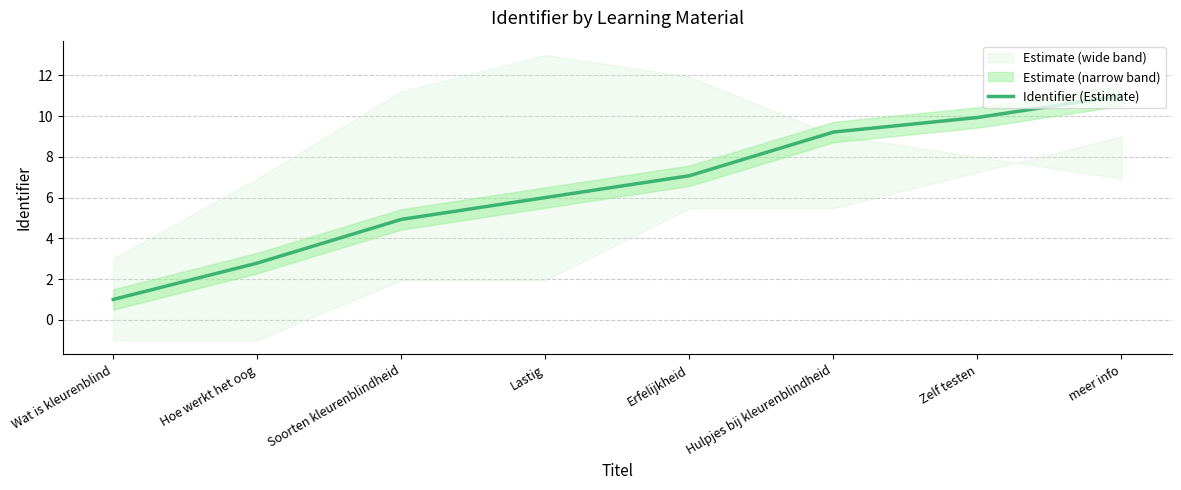

What is the ratio of the value at Zelf testen to the value at Erfelijkheid?

1.4